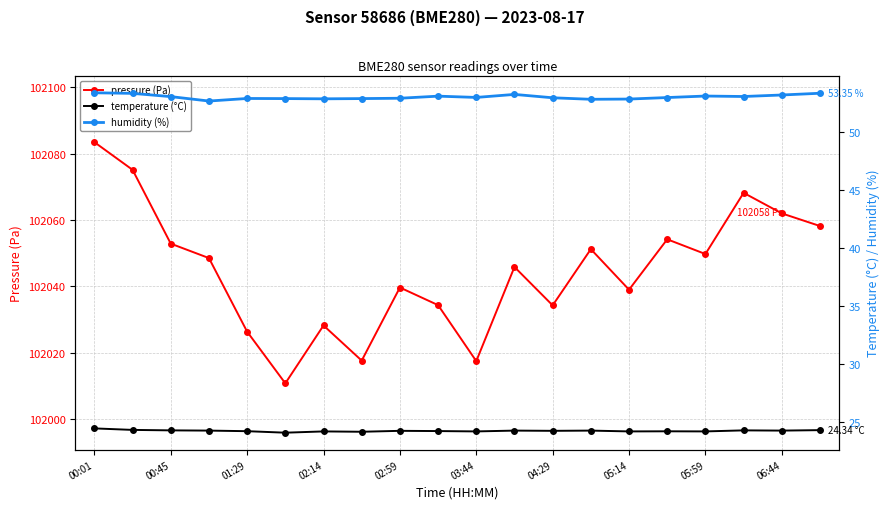

In humidity (%), how many points are lower than both neighbors (excluding endpoints)?

5